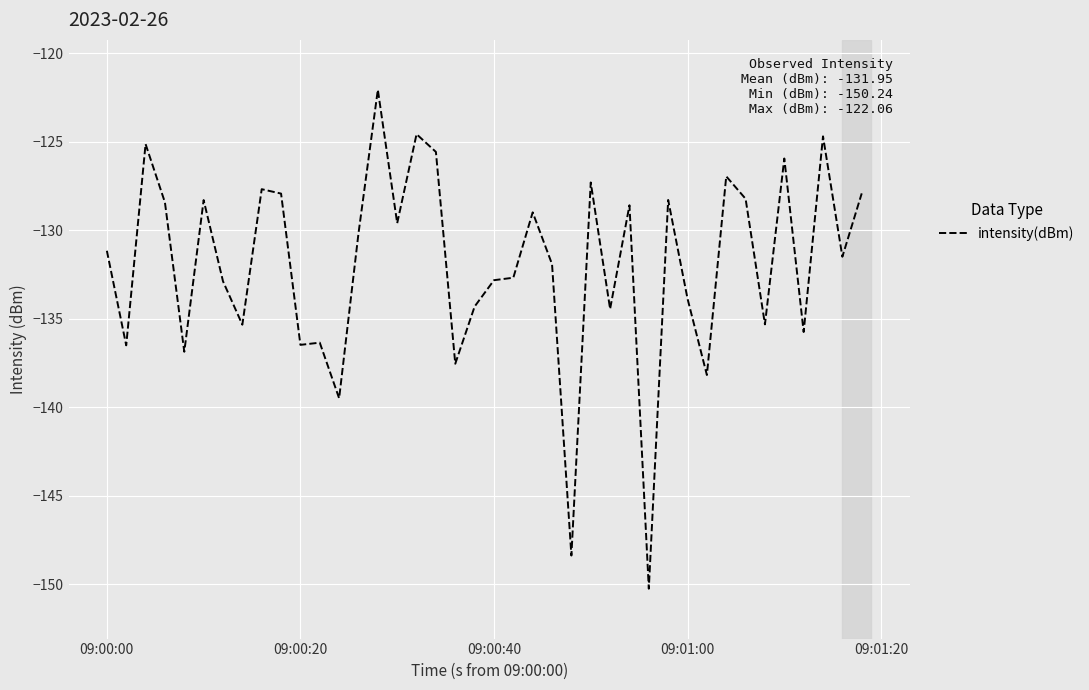

What is the maximum value shown in the chart?

-122.1